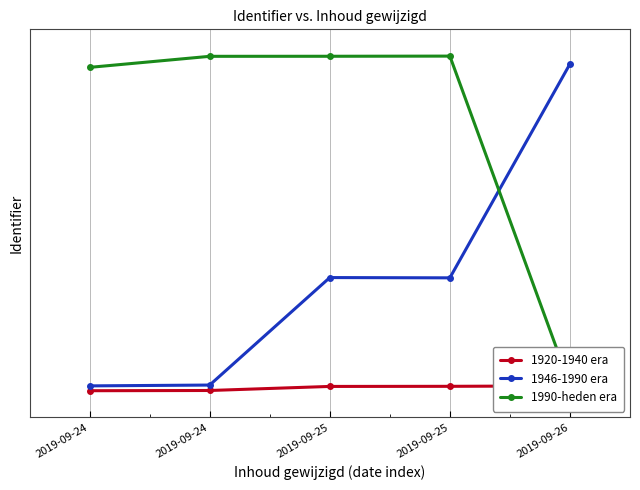

True or false: 1920-1940 era has more than 1 points higher than both neighbors.

False